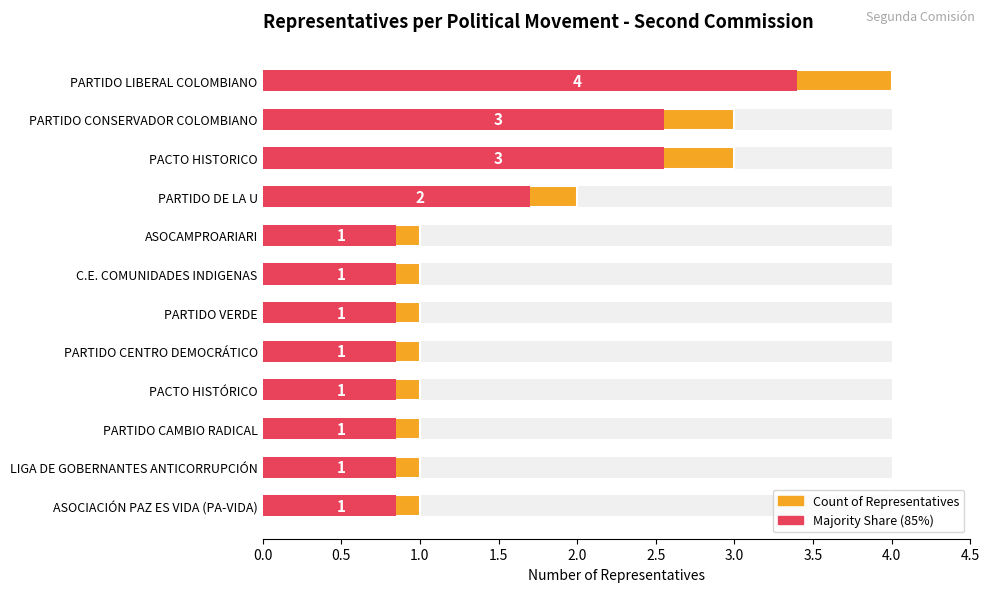

What is the sum of the Count of Representatives values at PARTIDO CENTRO DEMOCRÁTICO and ASOCAMPROARIARI?

2.0